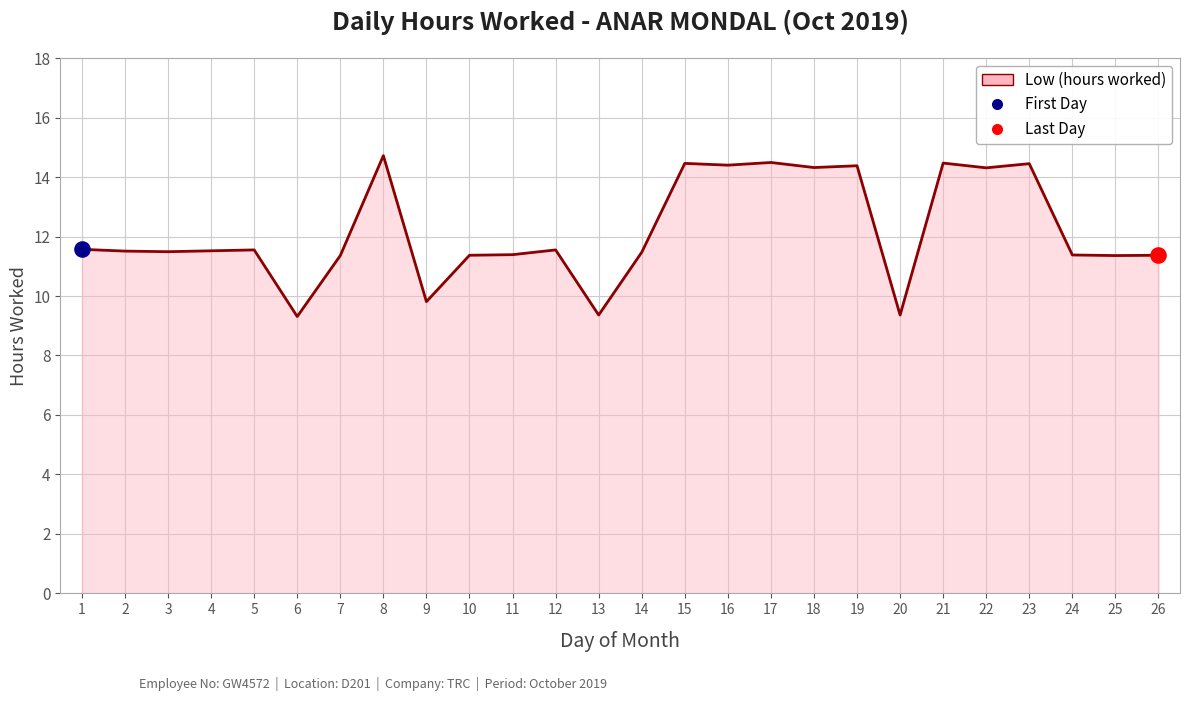

What is the change in value from 12 to 18?

+2.8